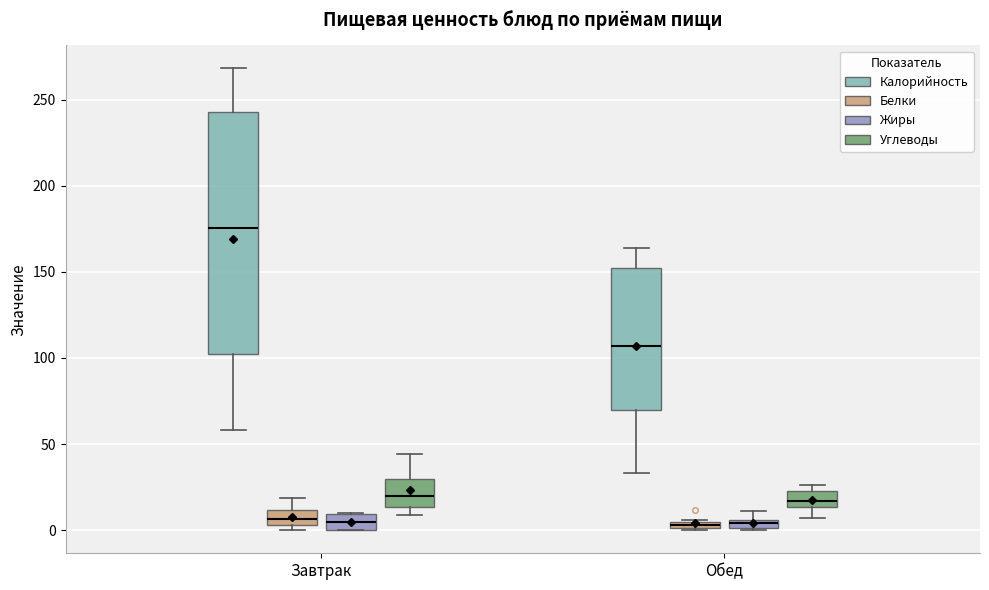

Which box is the tallest, from its lower edge to its upper edge?

Завтрак (Калорийность)